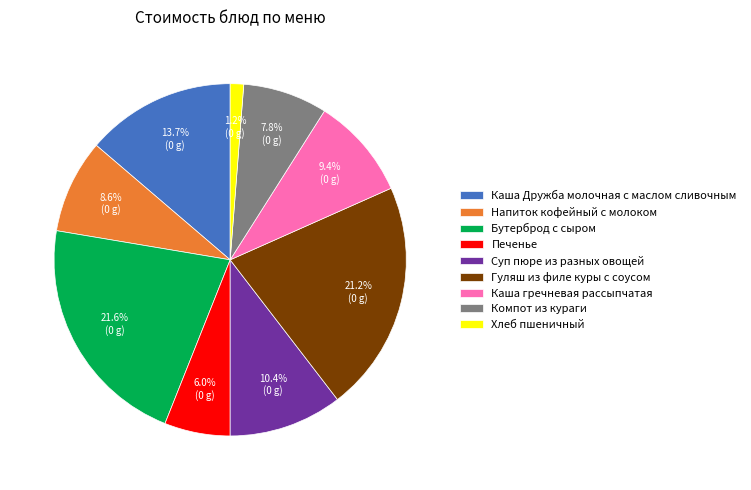

Which slice is the smallest?

Хлеб пшеничный